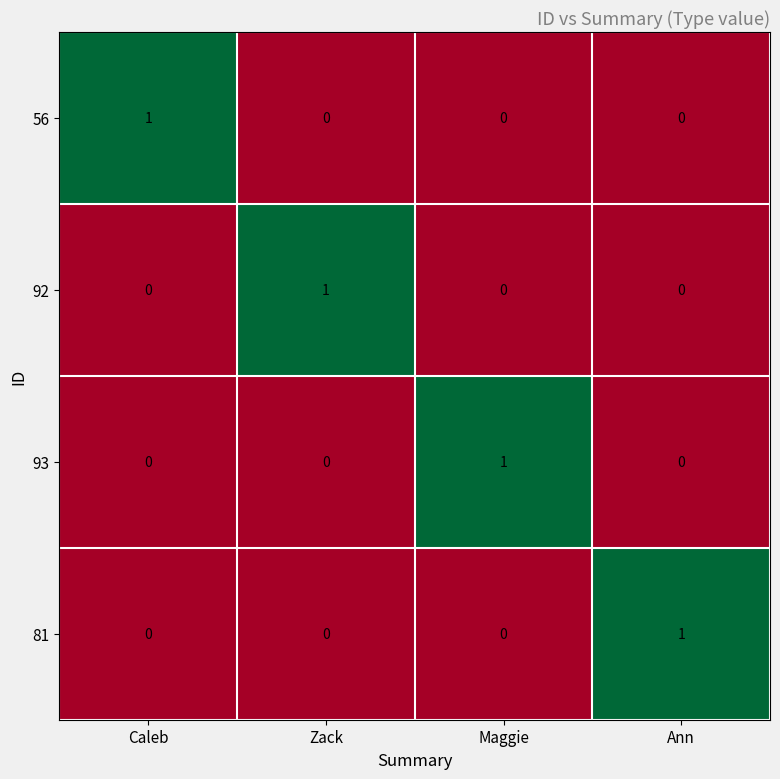

Reading left to right, transcribe all the data shown in this chart.

56: 1	0	0	0
92: 0	1	0	0
93: 0	0	1	0
81: 0	0	0	1